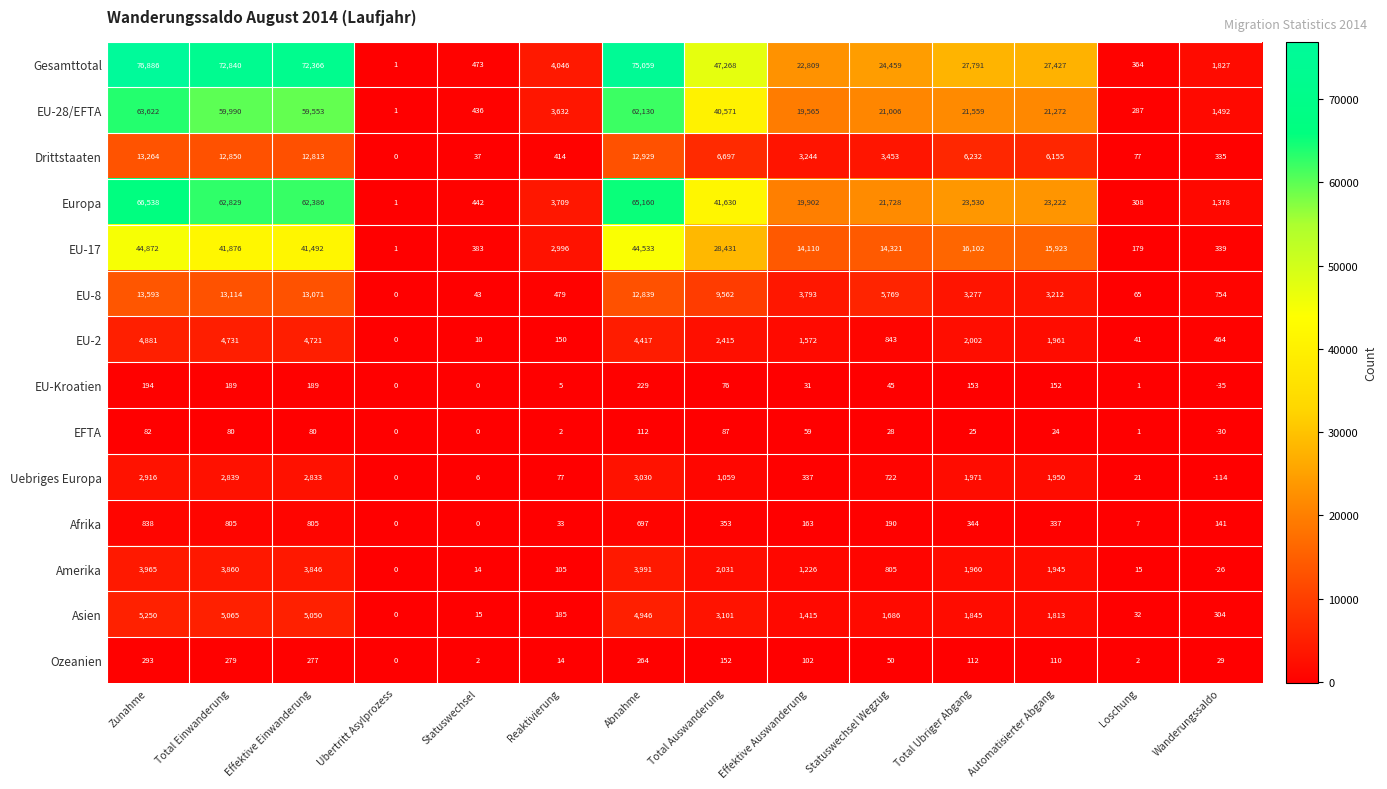

At which category does the chart reach its peak across all series?

Zunahme